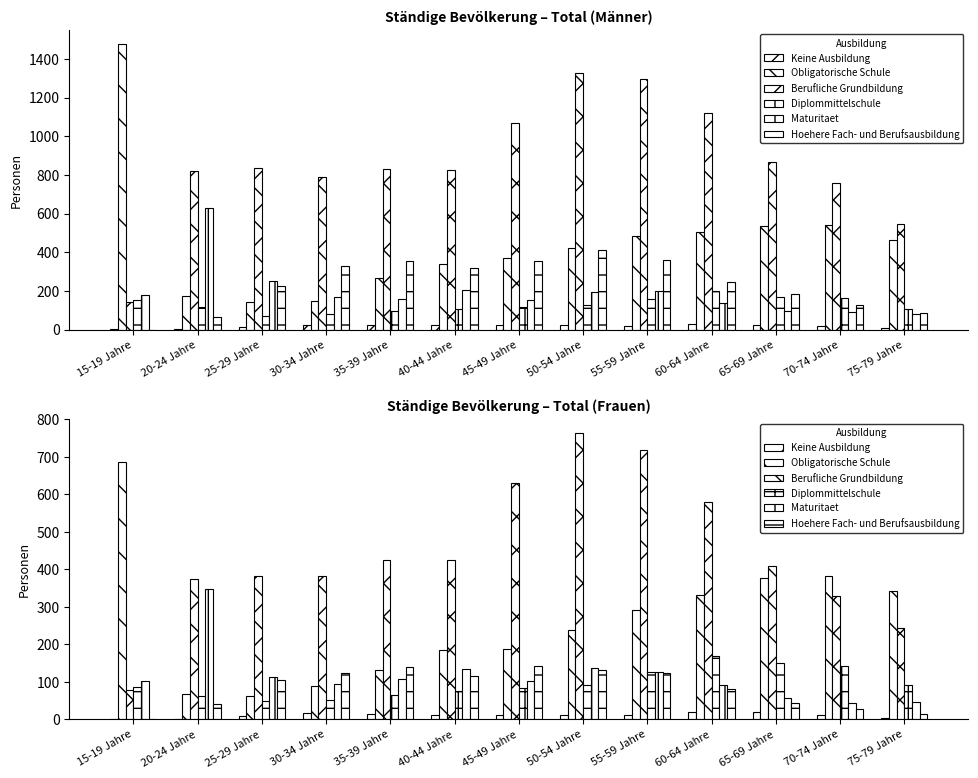

Does the chart contain stacked bars?

No